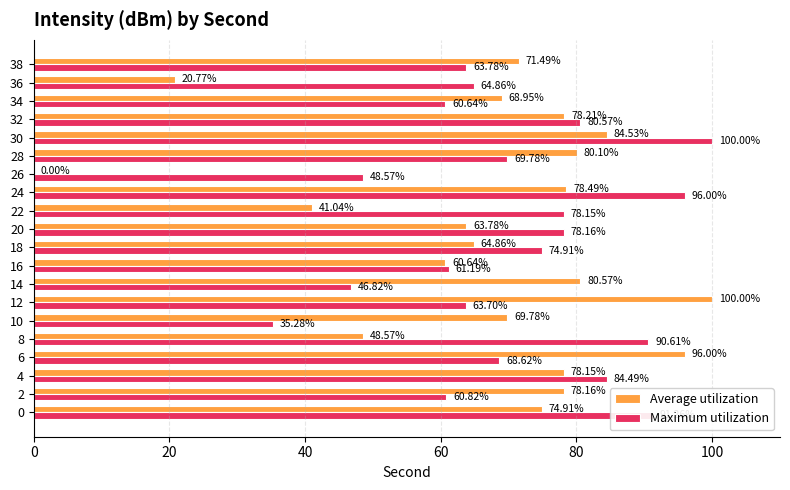

At which label does Maximum utilization reach its peak?

30